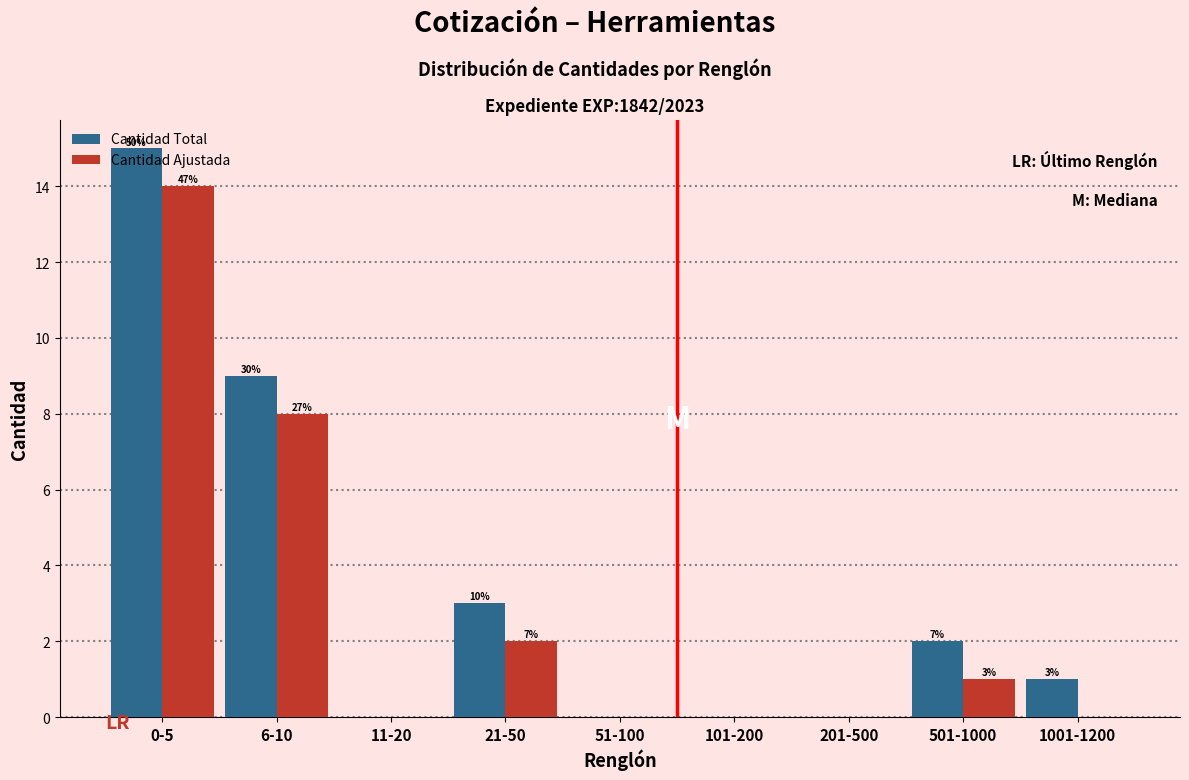

Are the bars horizontal?

No